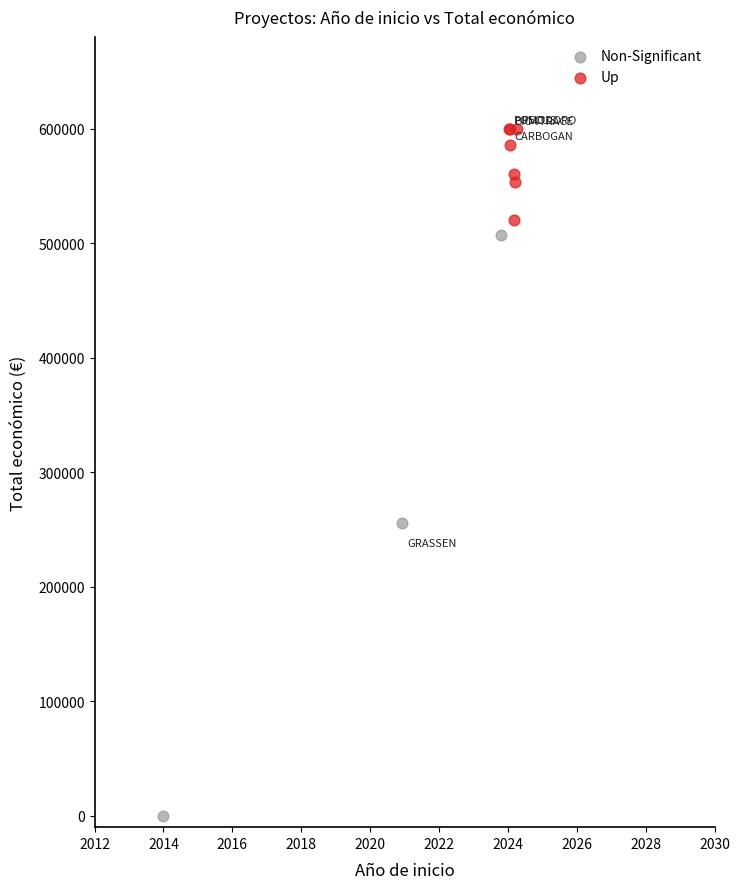

Which series reaches the maximum Y coordinate?

Up